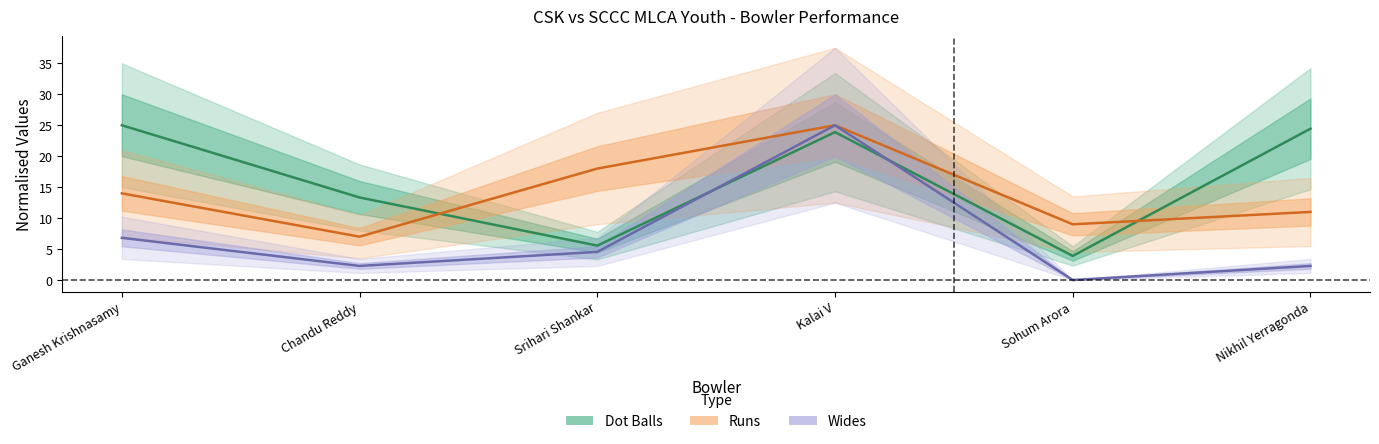

How many values in the Runs series exceed 14?

2